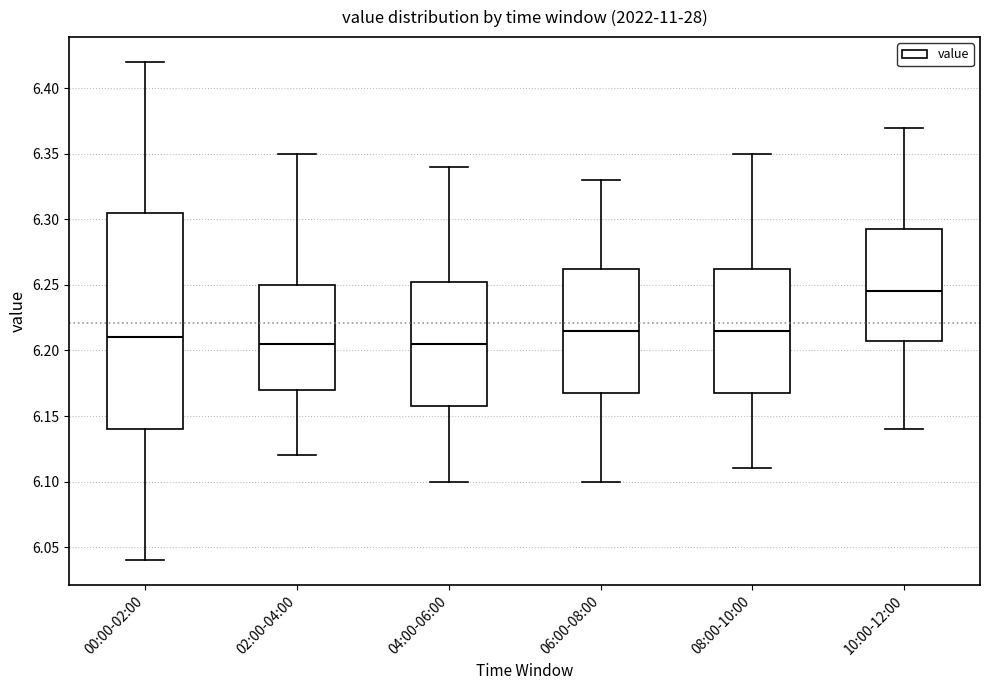

Comparing the boxes themselves (not the whiskers), which one is the tallest?

00:00-02:00